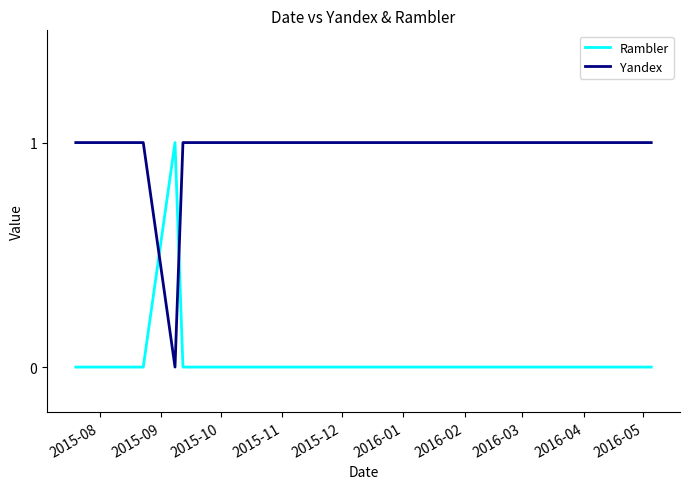

Reading right to left, what are all the values shown in this chart?

Rambler: 0	0	0	0	0	0	0	0	0	0	0	0	0	0	0	1	0	0	0
Yandex: 1	1	1	1	1	1	1	1	1	1	1	1	1	1	1	0	1	1	1